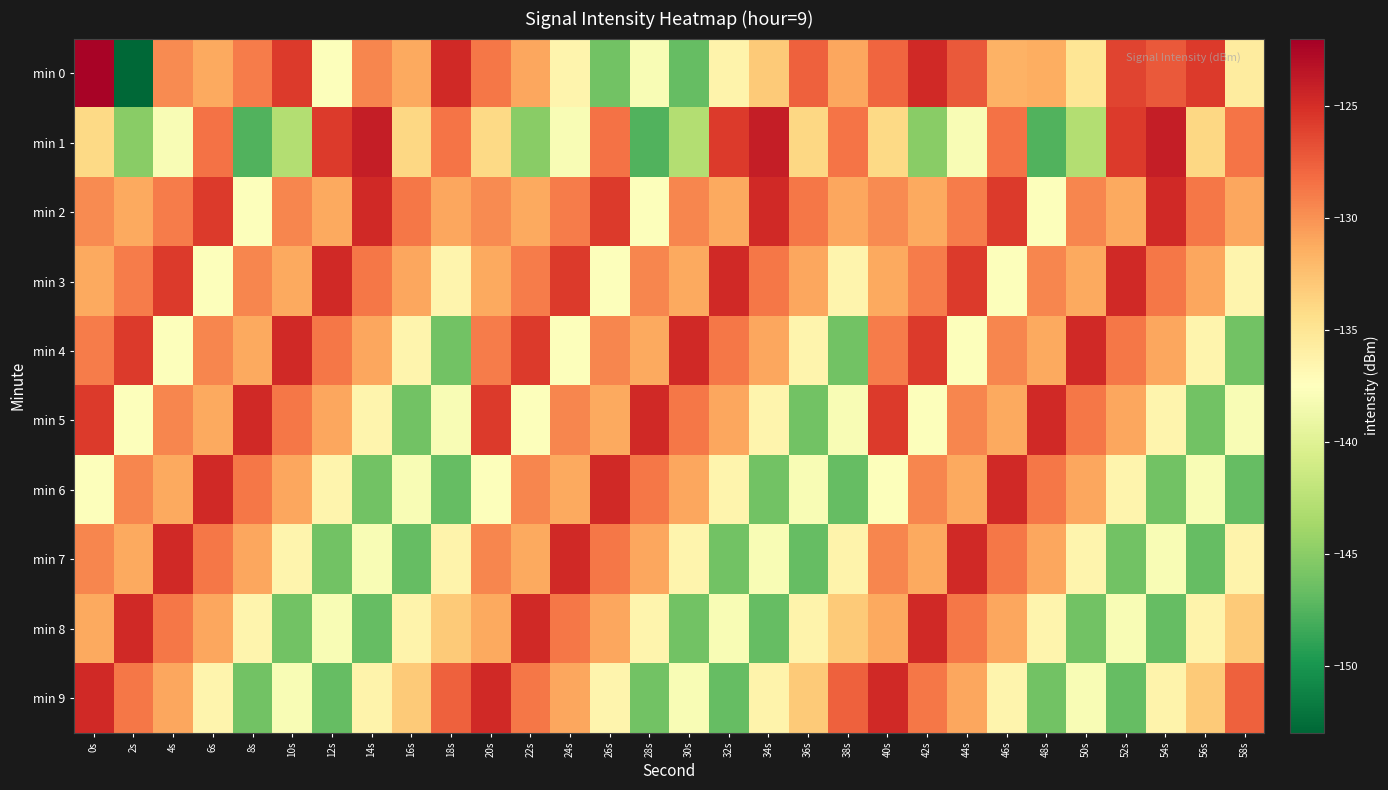

Rank the series by their maximum value, from lowest to highest.

min 2, min 3, min 4, min 5, min 6, min 7, min 8, min 9, min 1, min 0